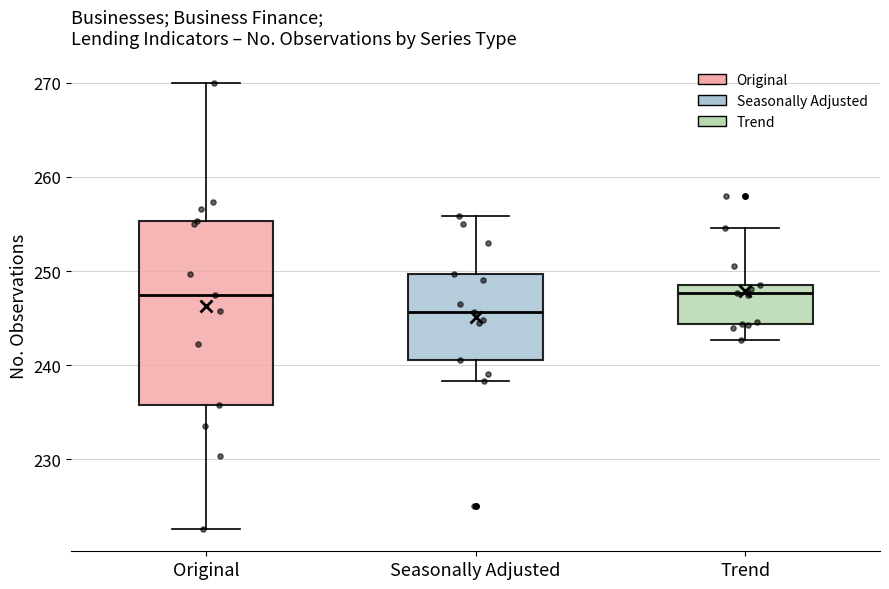

Where does the upper whisker of the box for Original end on the y-axis? The values are not printed on the chart, so give them approximately, as read against the axis.

270